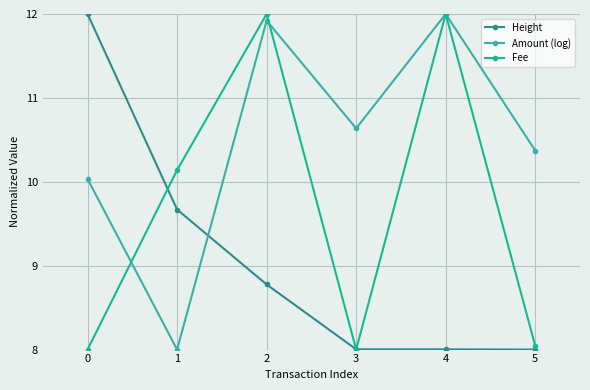

True or false: Amount (log) has more than 2 points higher than both neighbors.

False